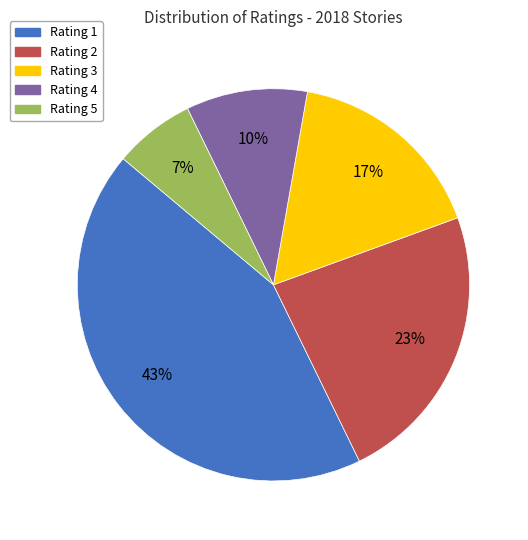

To the nearest percent, what is the average slice percentage?

20%